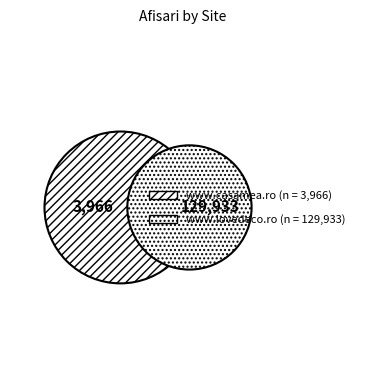

Which category has the smallest portion of the pie?

www.casamea.ro